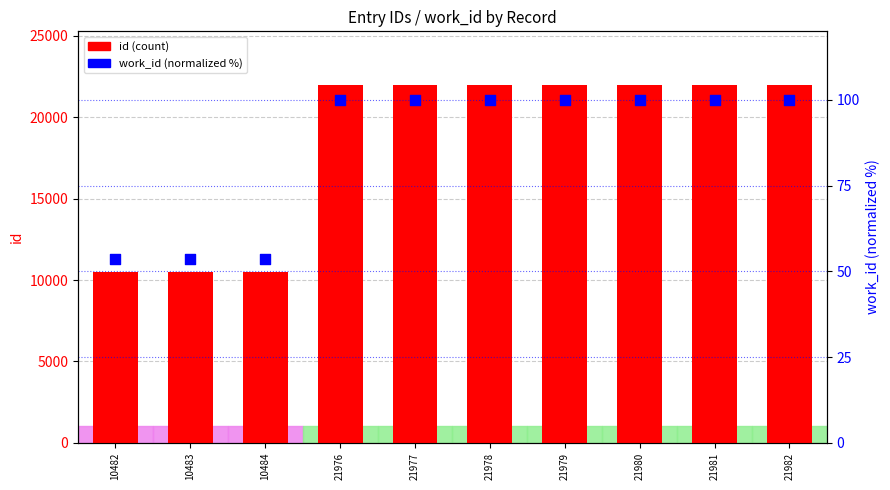

What is the total value across all series at 21976?

22076.0